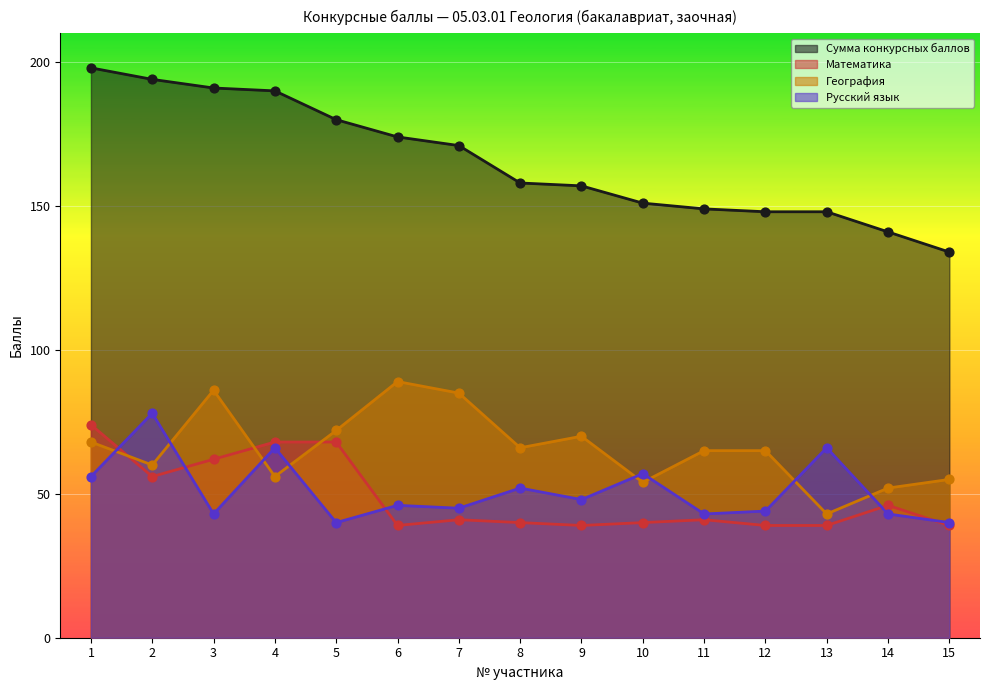

At how many categories does at least one series exceed 116?

15